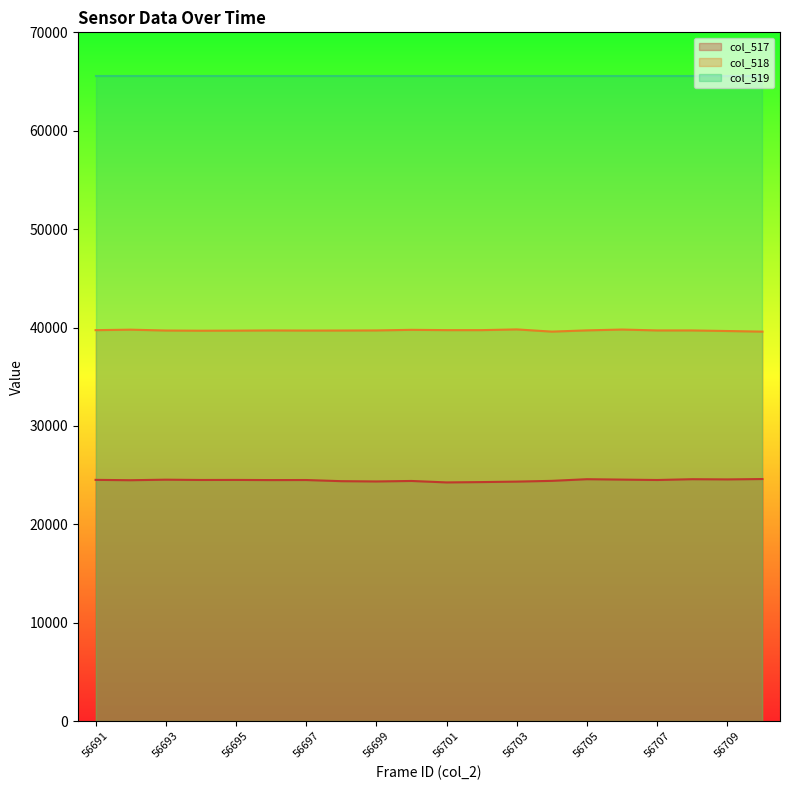

True or false: col_517 and col_519 cross at least once.

False